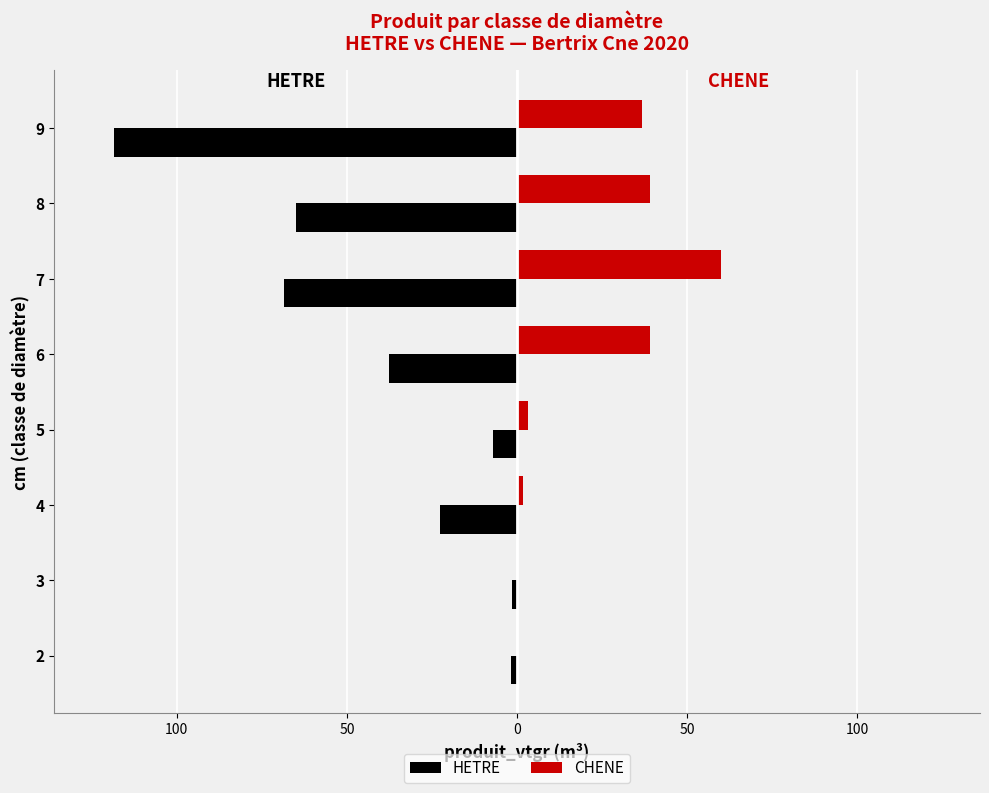

What is the smallest value displayed?

-118.3